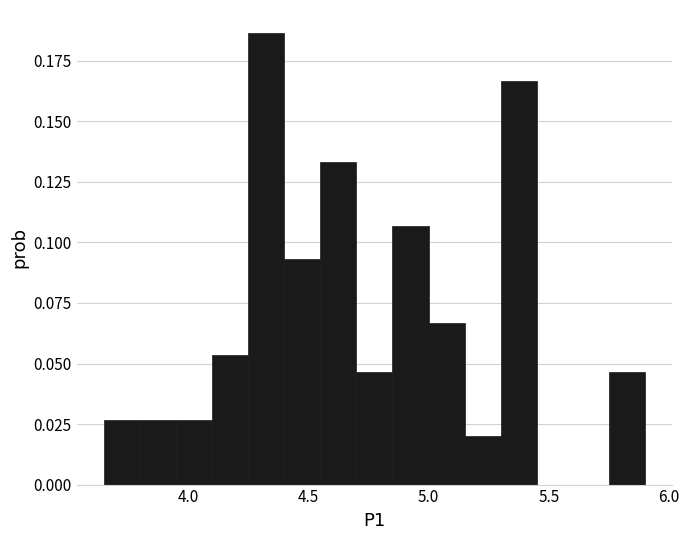

Read against the x-axis, roughly where is the centre of the tallest bar?

4.35